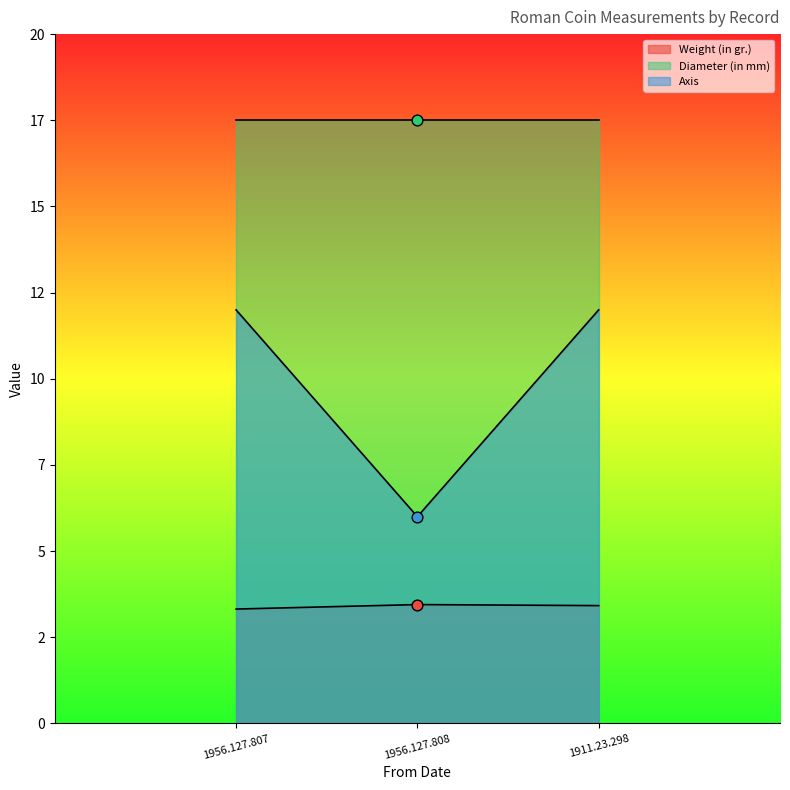

Which series has the widest spread of Y values?

Axis